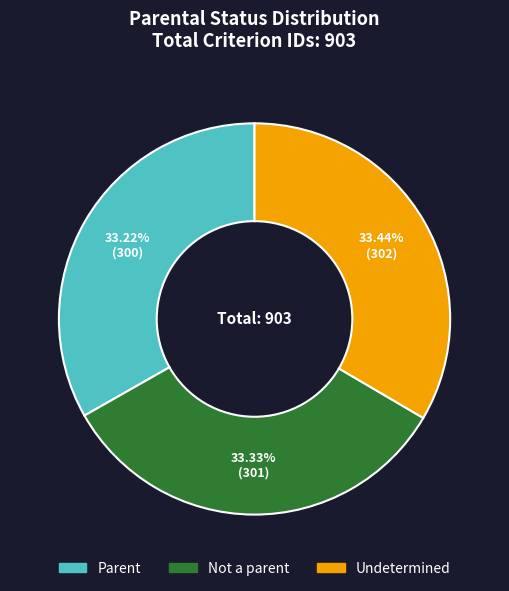

To the nearest percent, what percentage of the pie is Parent?

33%